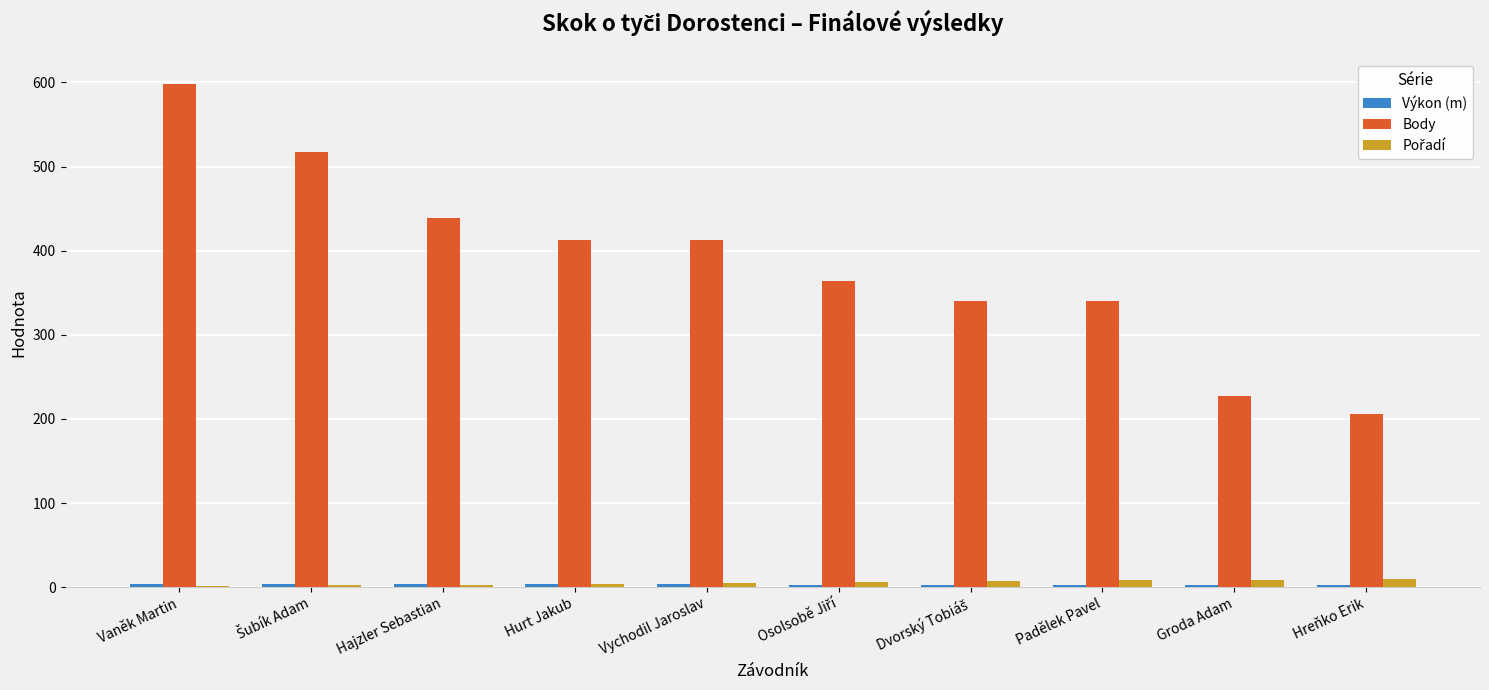

The value of Body at Vychodil Jaroslav is 689.2. True or false?

False